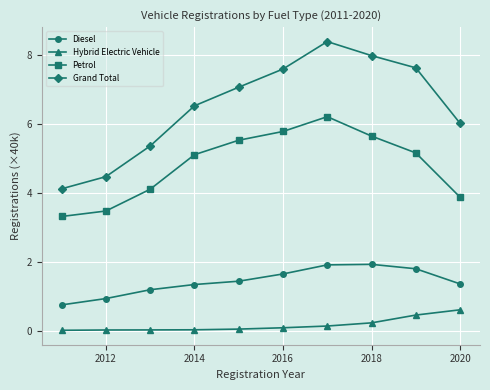

True or false: Petrol and Grand Total intersect in this chart.

False